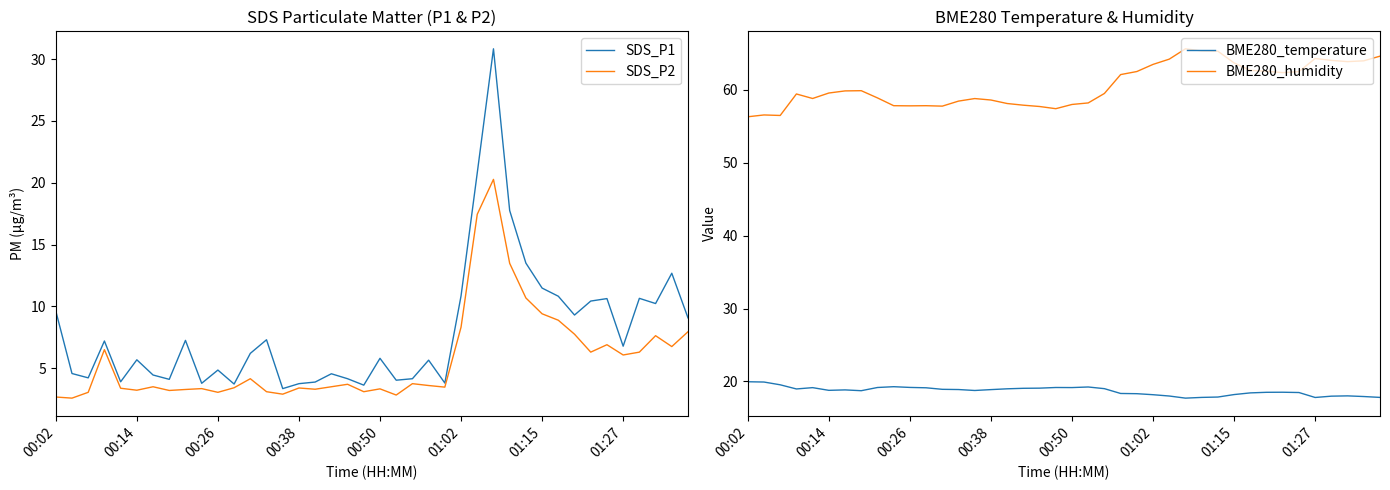

How many lines are shown in the chart?

4